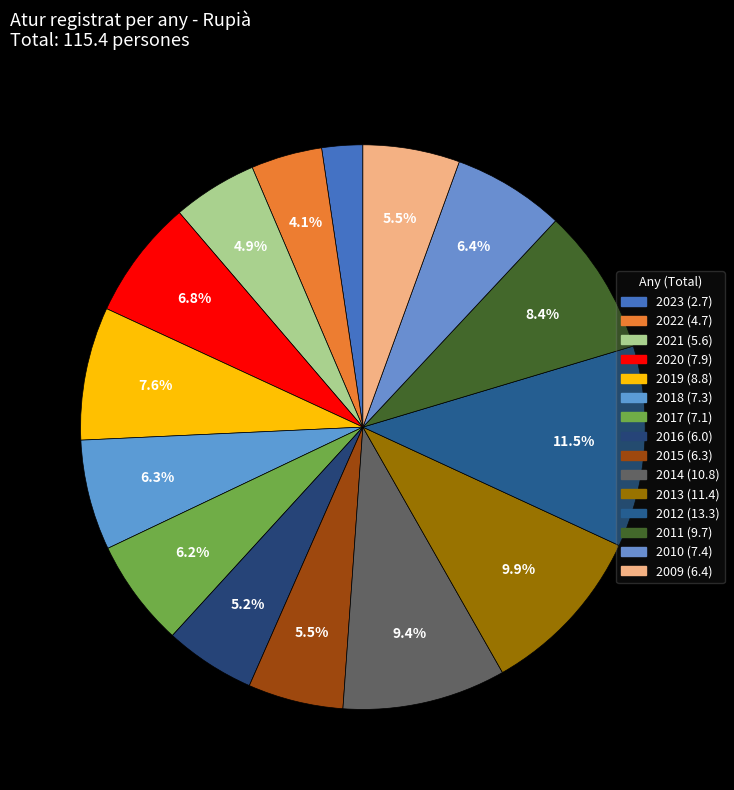

Count the number of slices in the pie.

15